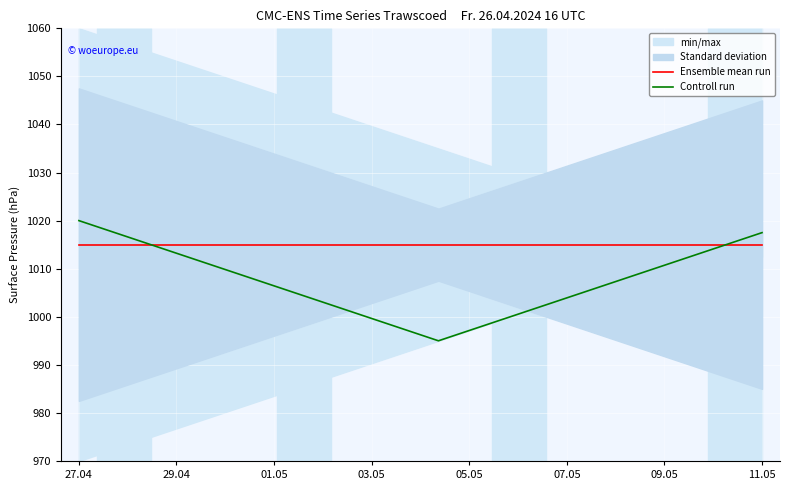

What is the highest value of the Ensemble mean run series?

1015.0